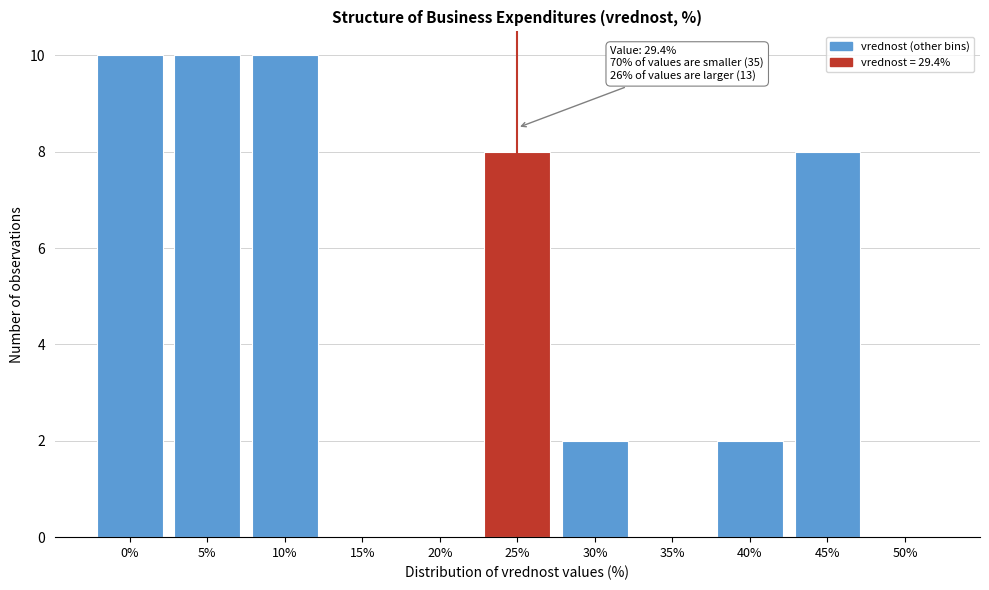

Reading left to right, extract all data points from this chart.

0%=10	5%=10	10%=10	15%=0	20%=0	25%=8	30%=2	35%=0	40%=2	45%=8	50%=0